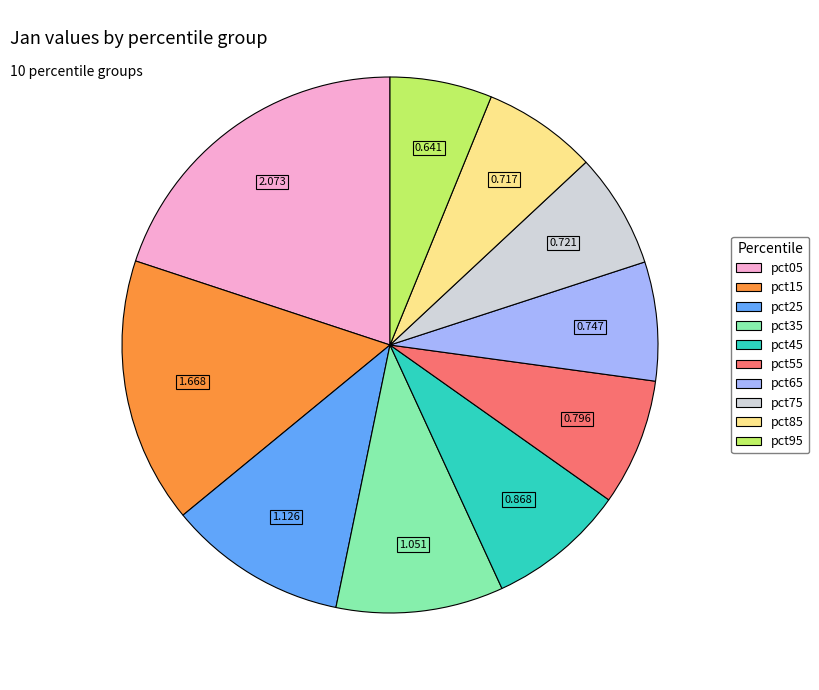

How many segments does this pie chart have?

10